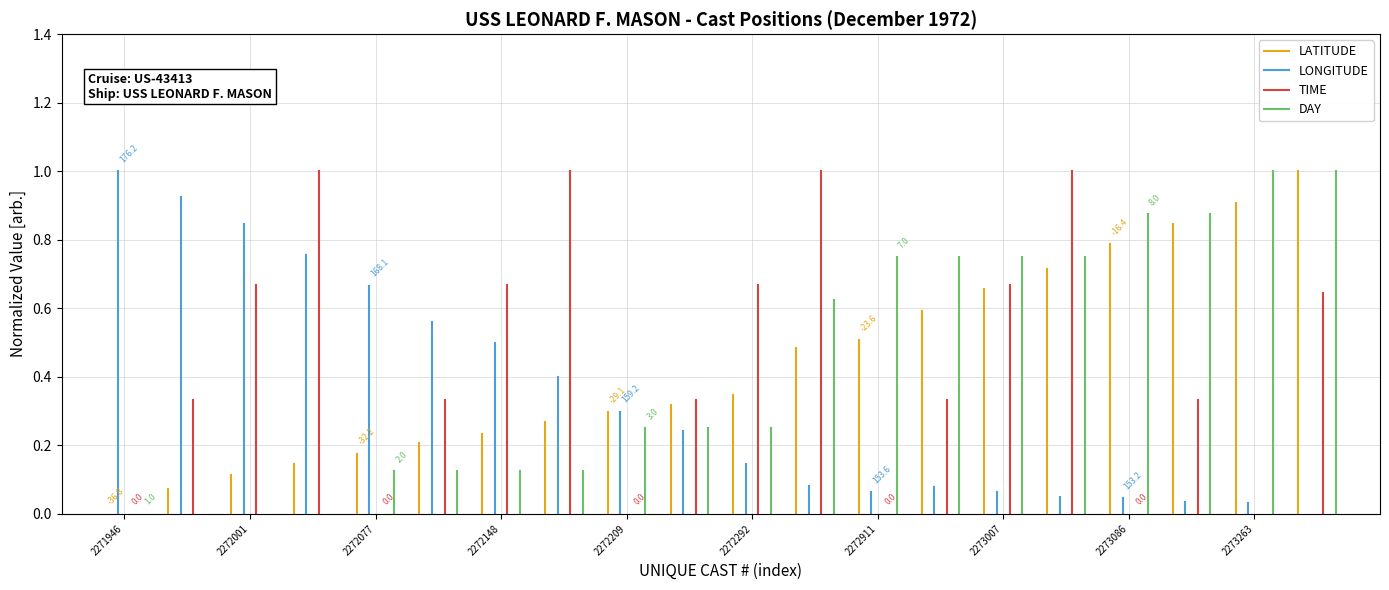

What is the greatest value displayed?

1.0